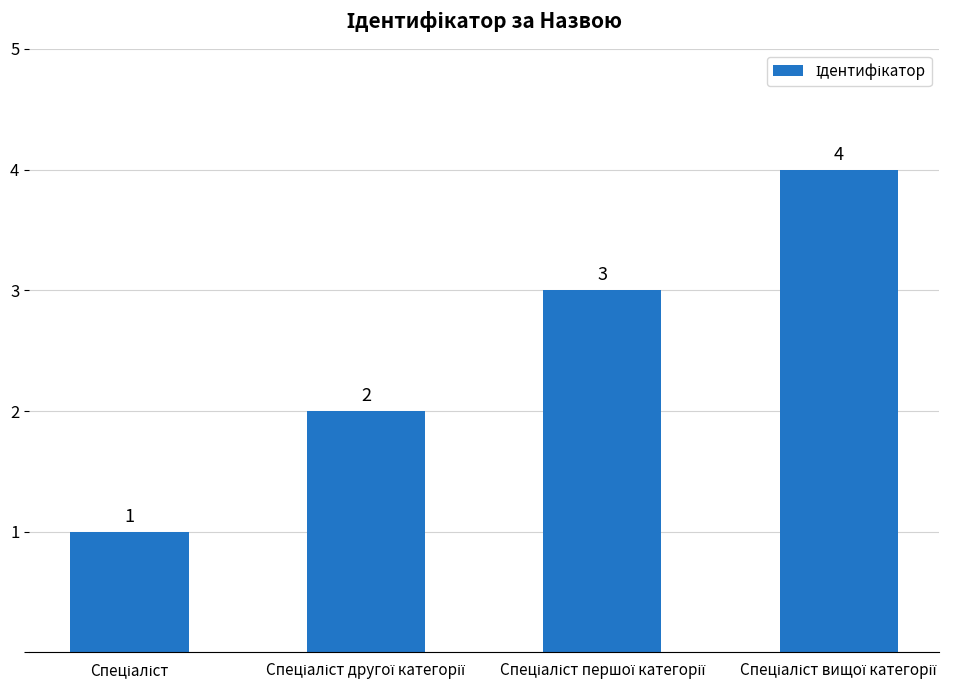

Count the values in the range 2 to 4.

3